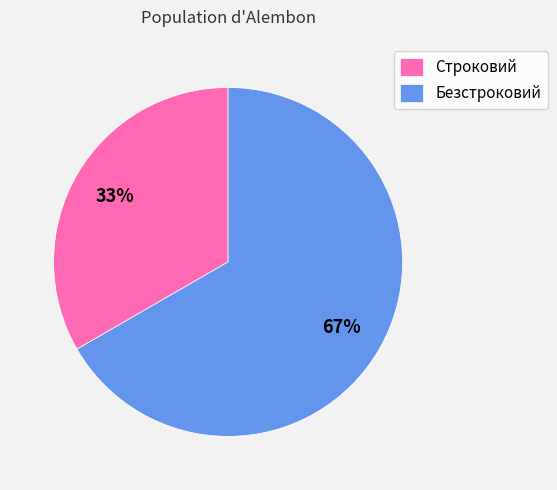

Is there any slice that represents more than half of the pie?

Yes